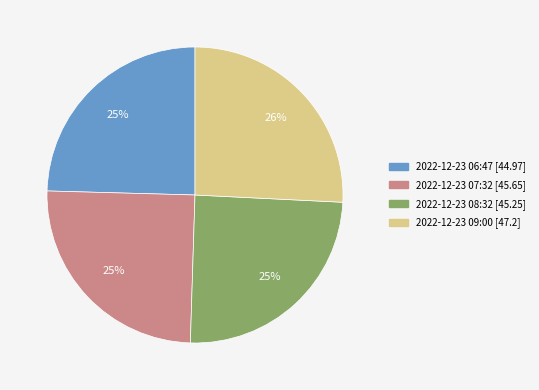

To the nearest percent, what is the combined percentage of 2022-12-23 06:47 [44.97] and 2022-12-23 09:00 [47.2]?

50%